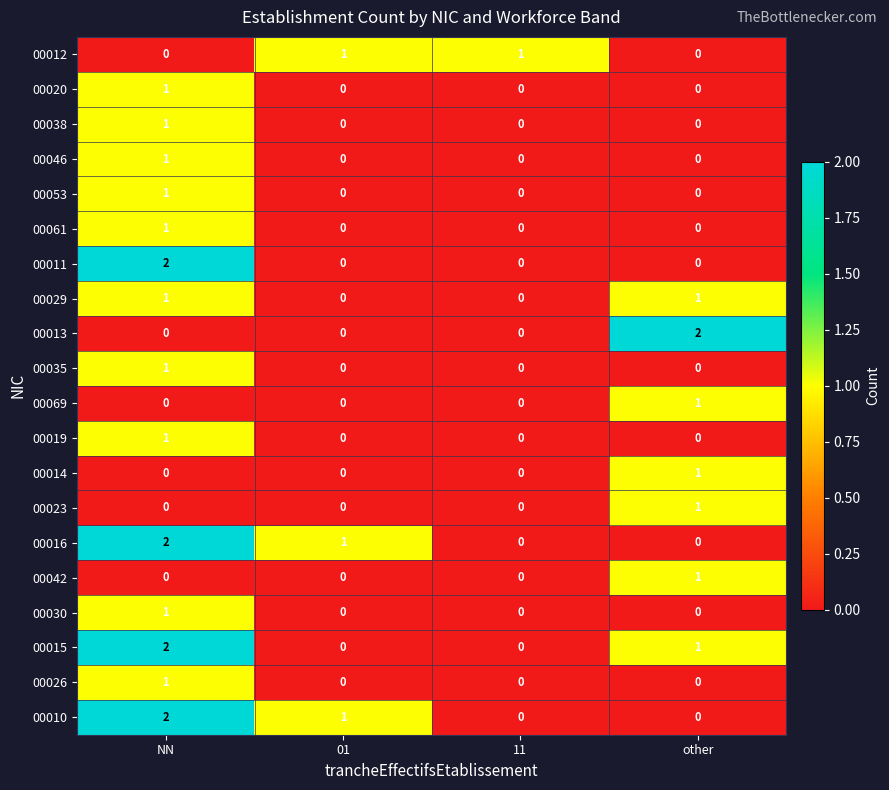

Is it true that 00013 equals -1 at 11?

False